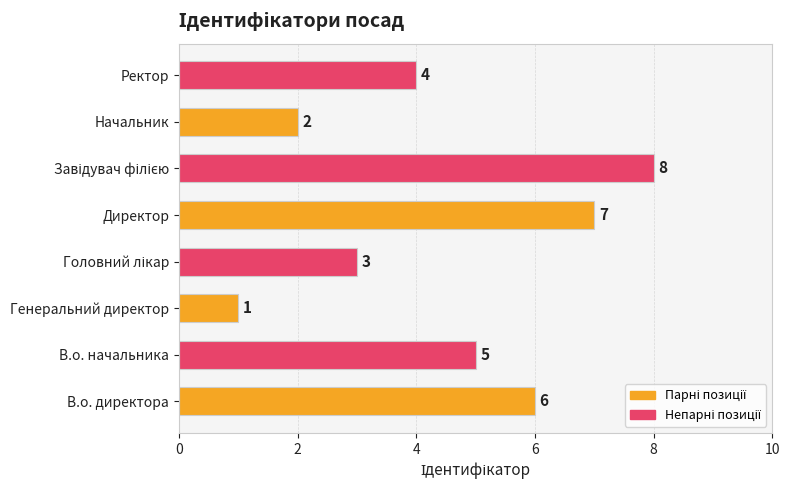

What is the change in value from В.о. директора to Директор?

+1